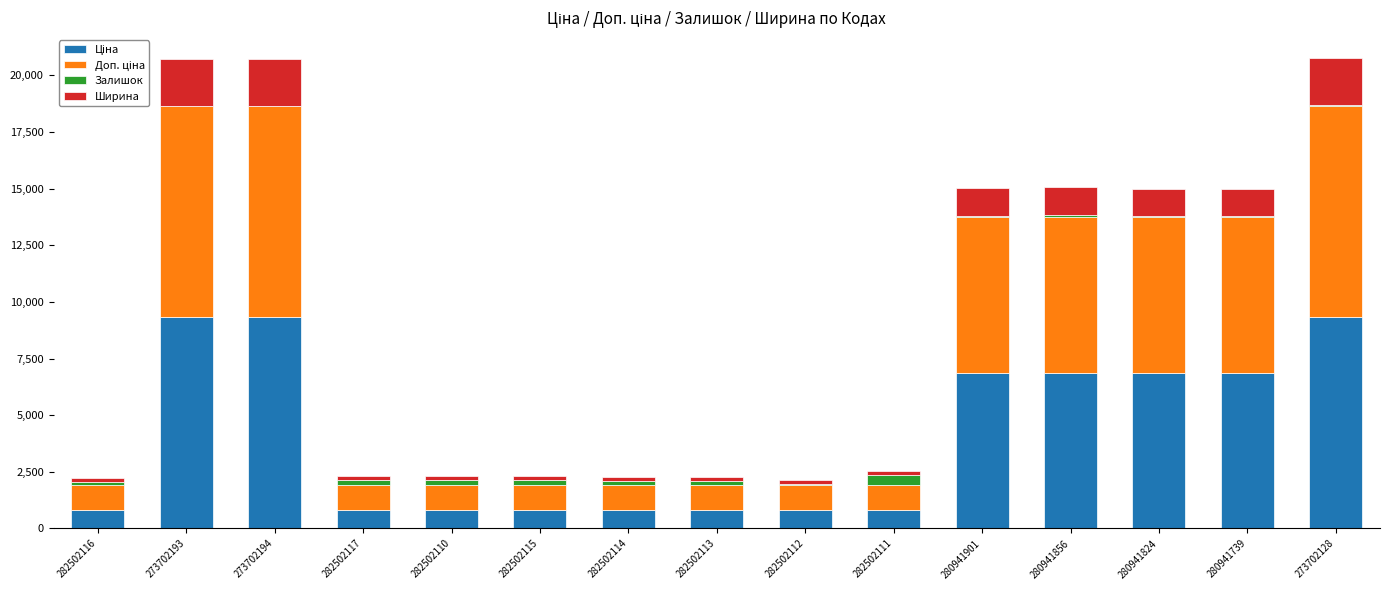

Are the bars horizontal?

No